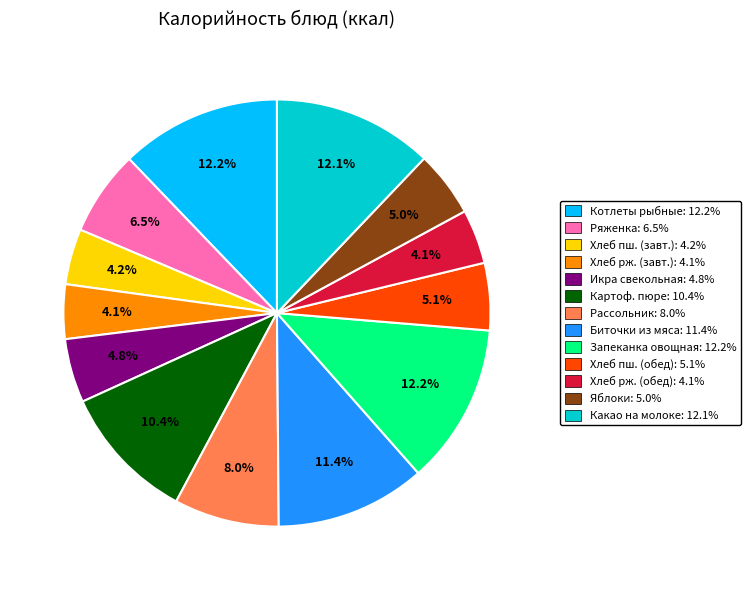

Does any single category account for the majority?

No